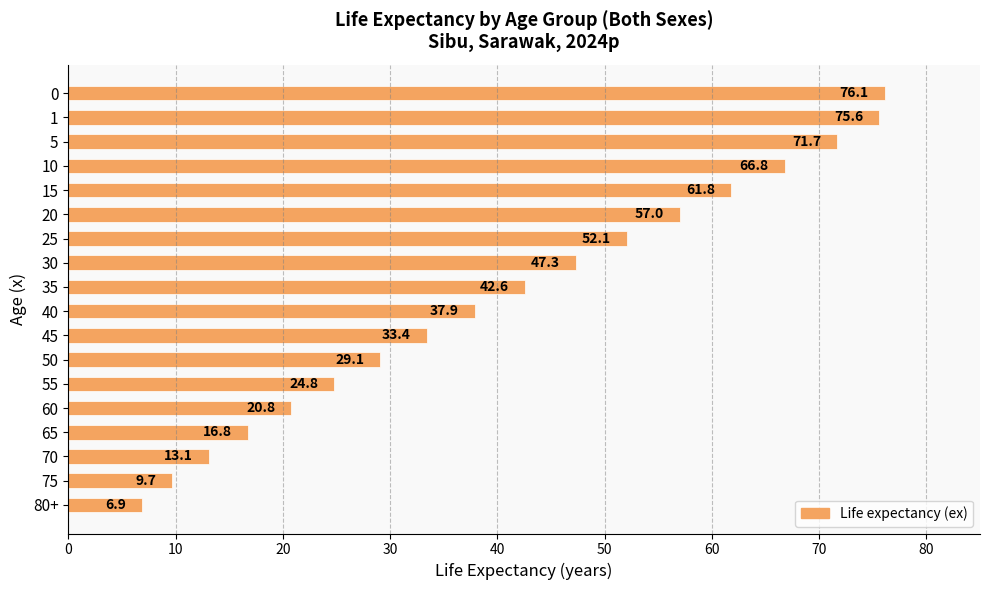

Reading top to bottom, extract all data points from this chart.

0=76.1	1=75.6	5=71.7	10=66.8	15=61.8	20=57.0	25=52.1	30=47.3	35=42.6	40=37.9	45=33.4	50=29.1	55=24.8	60=20.8	65=16.8	70=13.1	75=9.7	80+=6.9